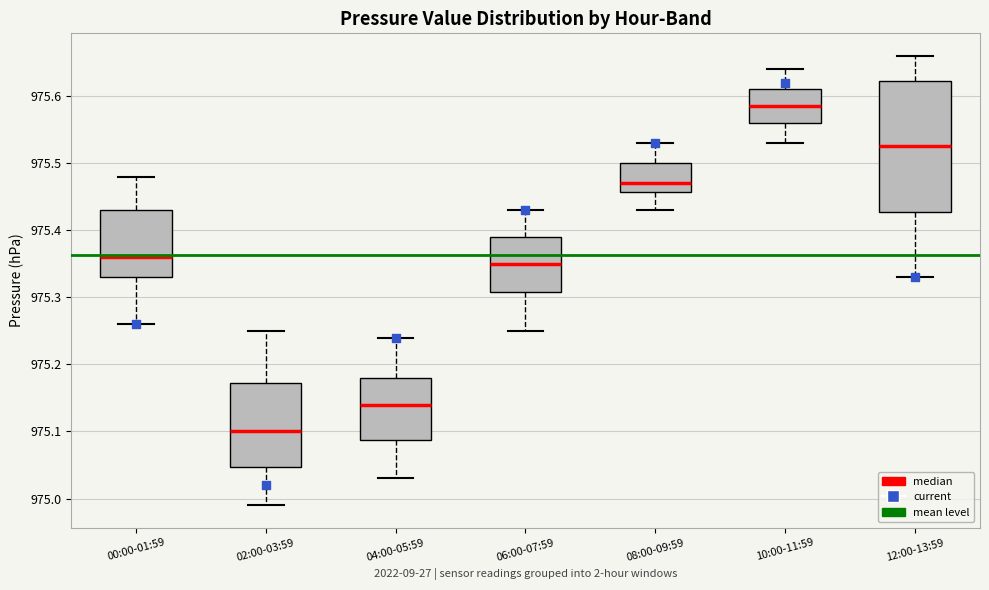

Reading left to right, transcribe this box plot: for each box, give where its median line is, the range the box spans, and where its two whiskers end, as read against the y-axis. The values are not printed on the chart, so give them approximately, as read against the axis.

00:00-01:59: median 975.36, box 975.33 to 975.43, whiskers 975.26 to 975.48
02:00-03:59: median 975.10, box 975.05 to 975.17, whiskers 974.99 to 975.25
04:00-05:59: median 975.14, box 975.09 to 975.18, whiskers 975.03 to 975.24
06:00-07:59: median 975.35, box 975.31 to 975.39, whiskers 975.25 to 975.43
08:00-09:59: median 975.47, box 975.46 to 975.50, whiskers 975.43 to 975.53
10:00-11:59: median 975.59, box 975.56 to 975.61, whiskers 975.53 to 975.64
12:00-13:59: median 975.53, box 975.43 to 975.62, whiskers 975.33 to 975.66